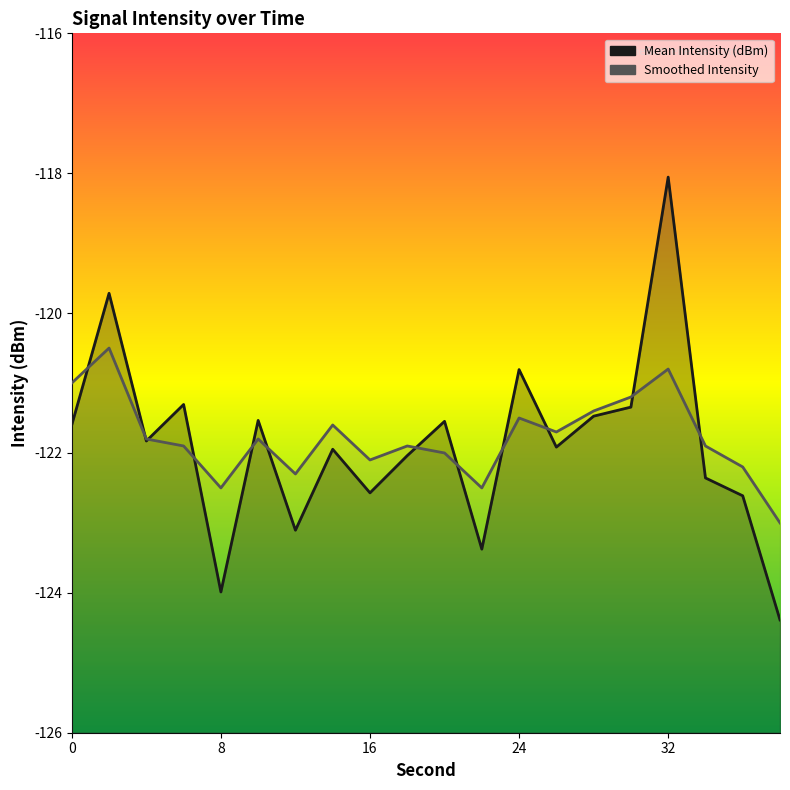

What is the difference between the maximum and minimum values in the Smoothed Intensity series?

2.5